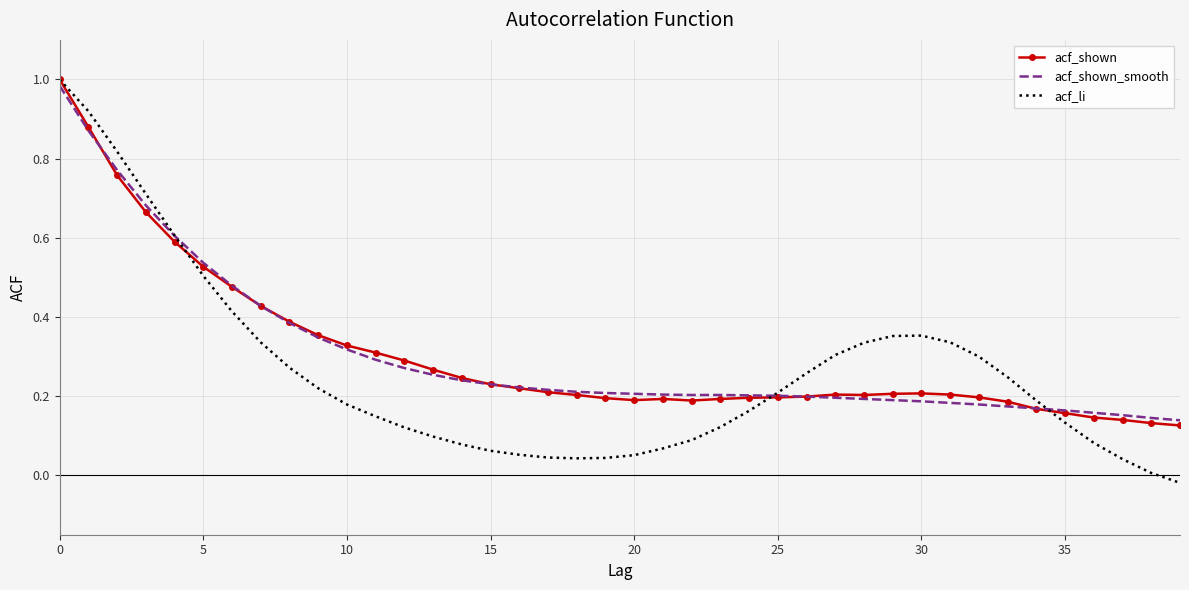

Which series has the largest range (max minus min)?

acf_li